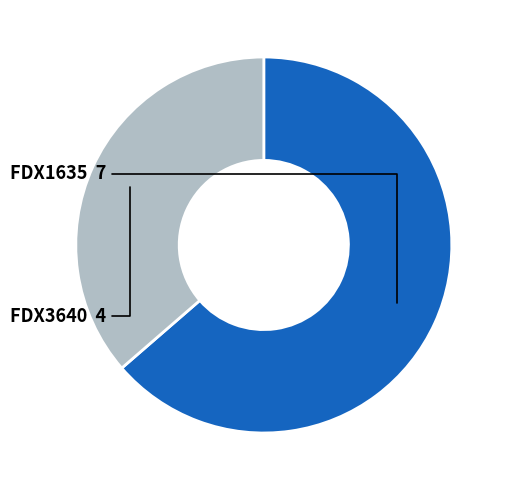

Which category has the smallest portion of the pie?

FDX3640